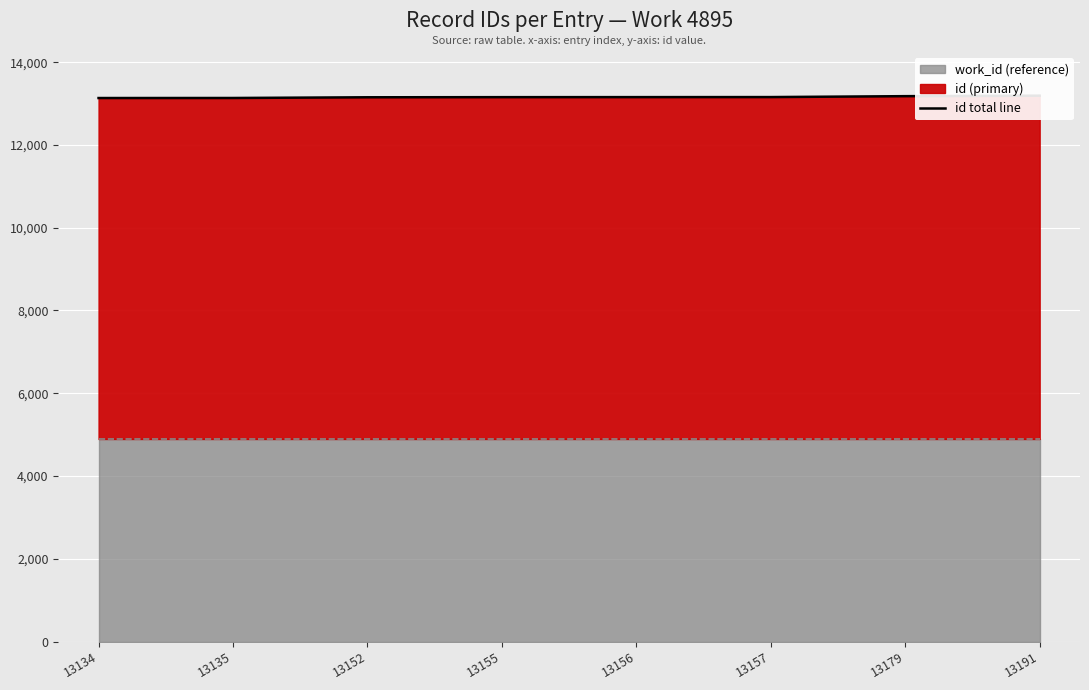

How many values exceed 13156?

3